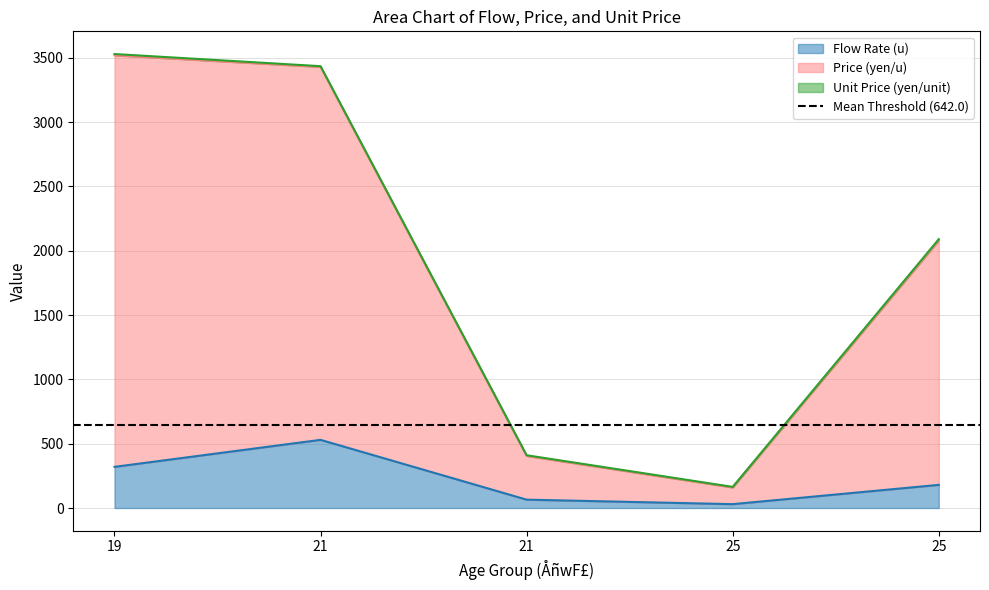

What is the sum of the Flow Rate (u) values at 19 and 21?

850.0